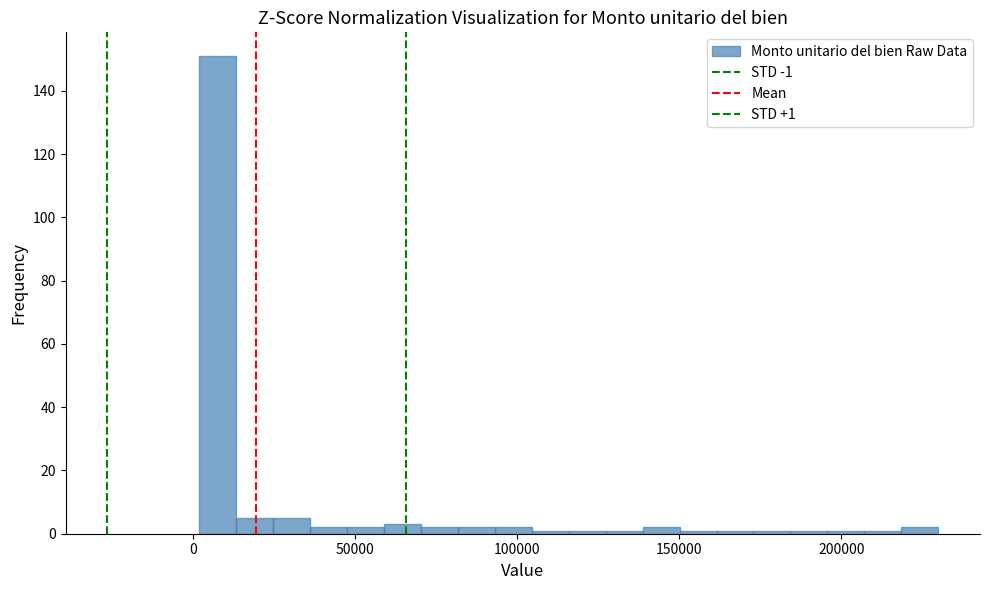

Read against the x-axis, roughly where is the centre of the tallest bar?

5000